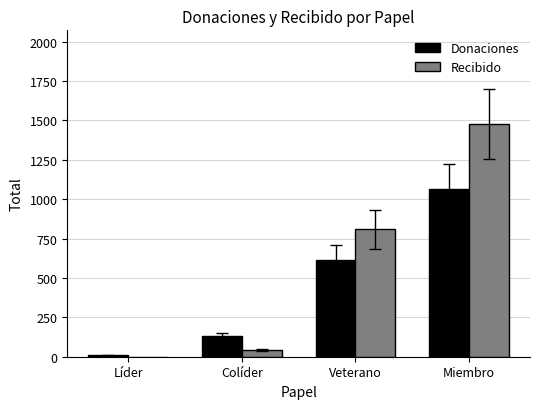

Which series changed the most between Líder and Colíder?

Donaciones